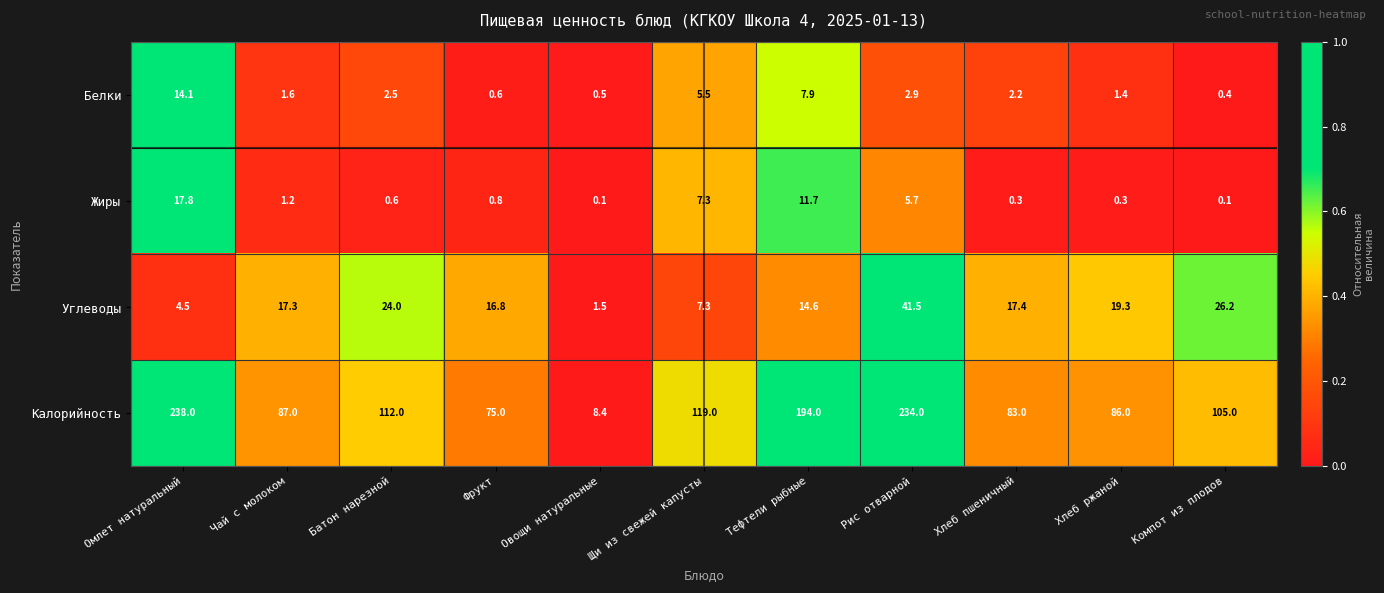

Is it true that Белки equals 1.3 at Хлеб пшеничный?

False